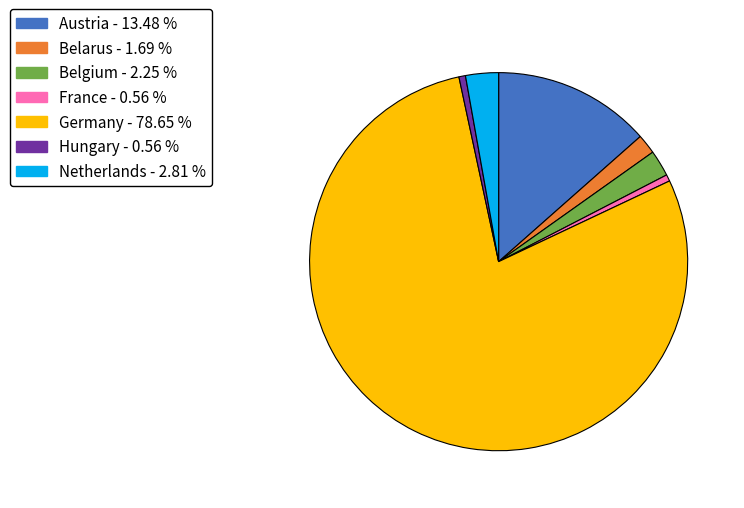

Is there a majority slice in this chart?

Yes